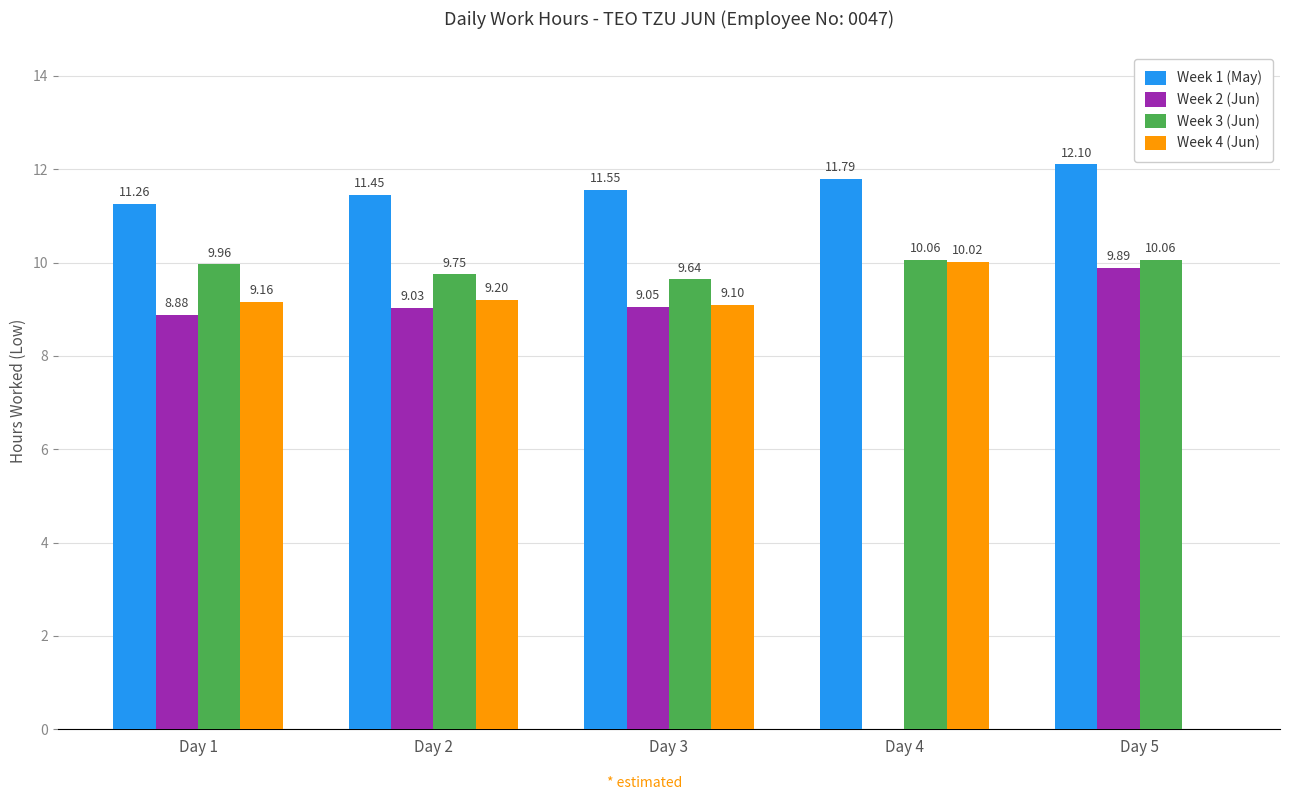

Is the value of Week 4 (Jun) at Day 2 greater than the value of Week 3 (Jun) at Day 4?

No